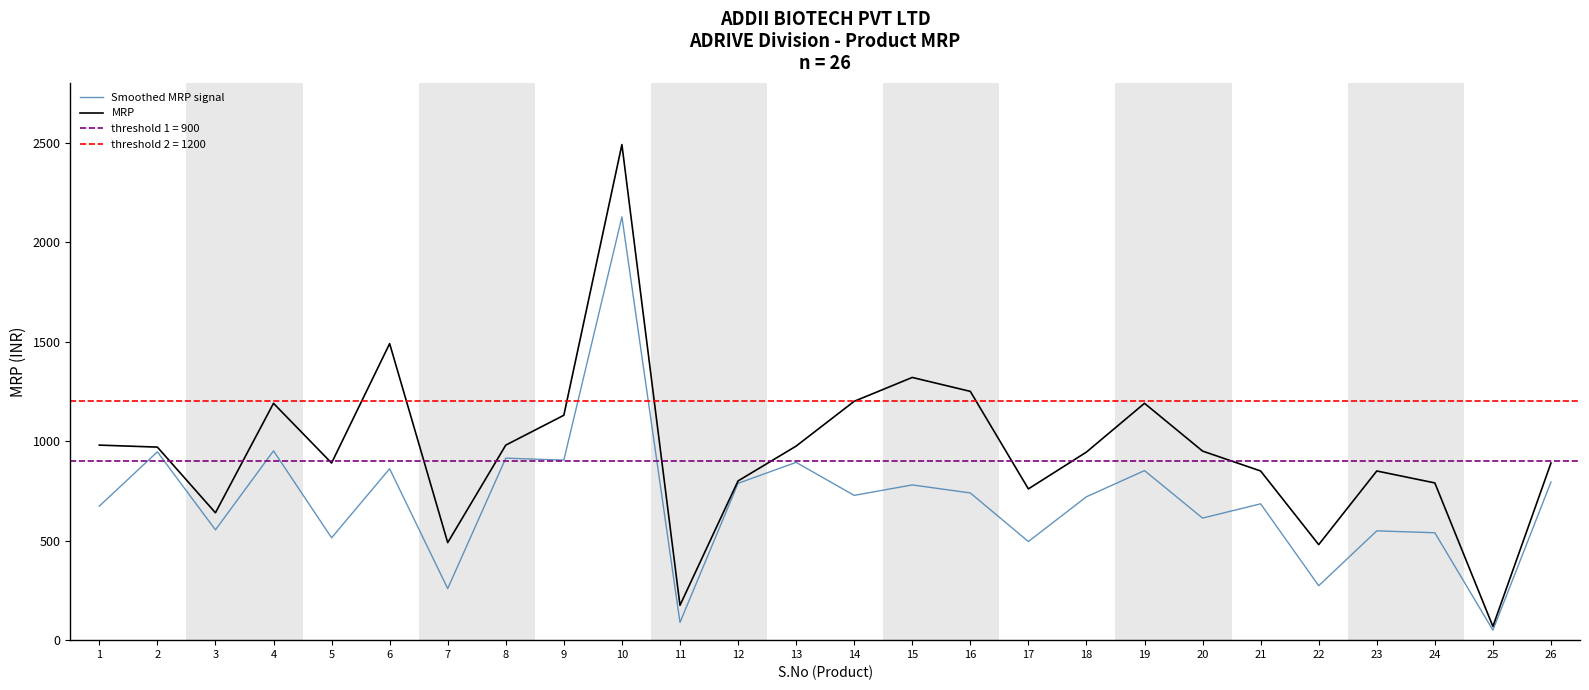

What is the spread (max minus min) of values at 22?

206.5